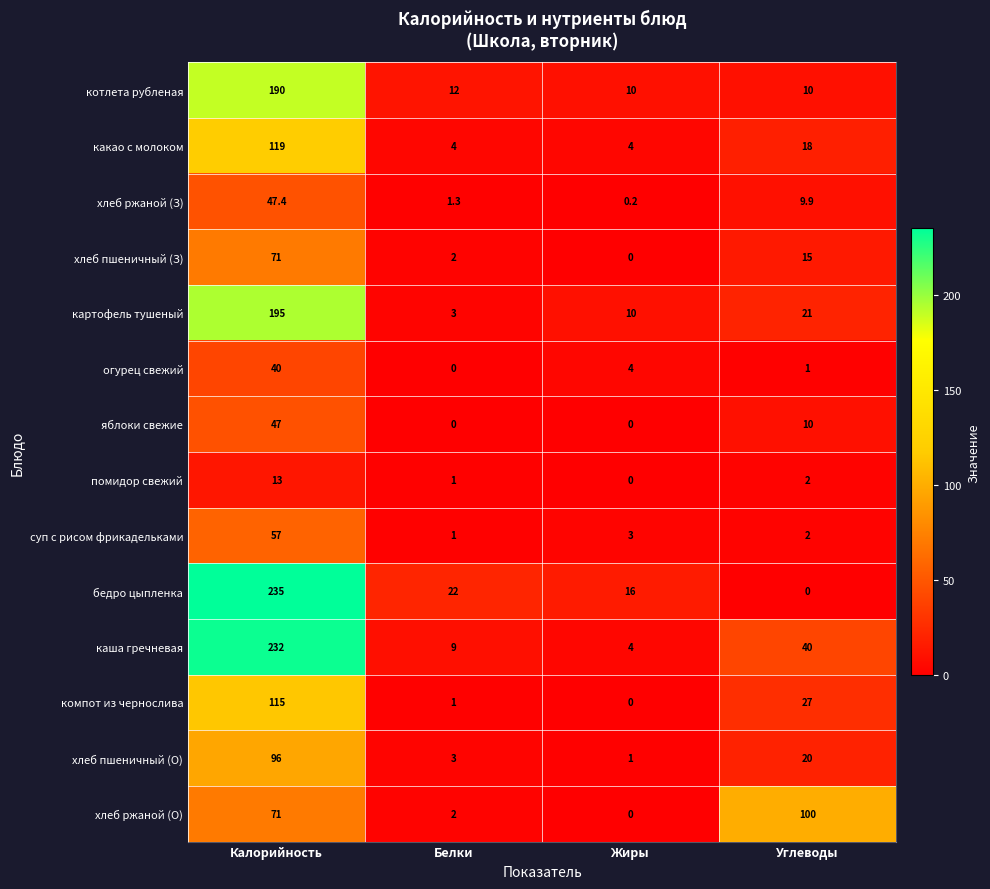

What is the difference between the maximum and minimum values in the огурец свежий series?

40.0